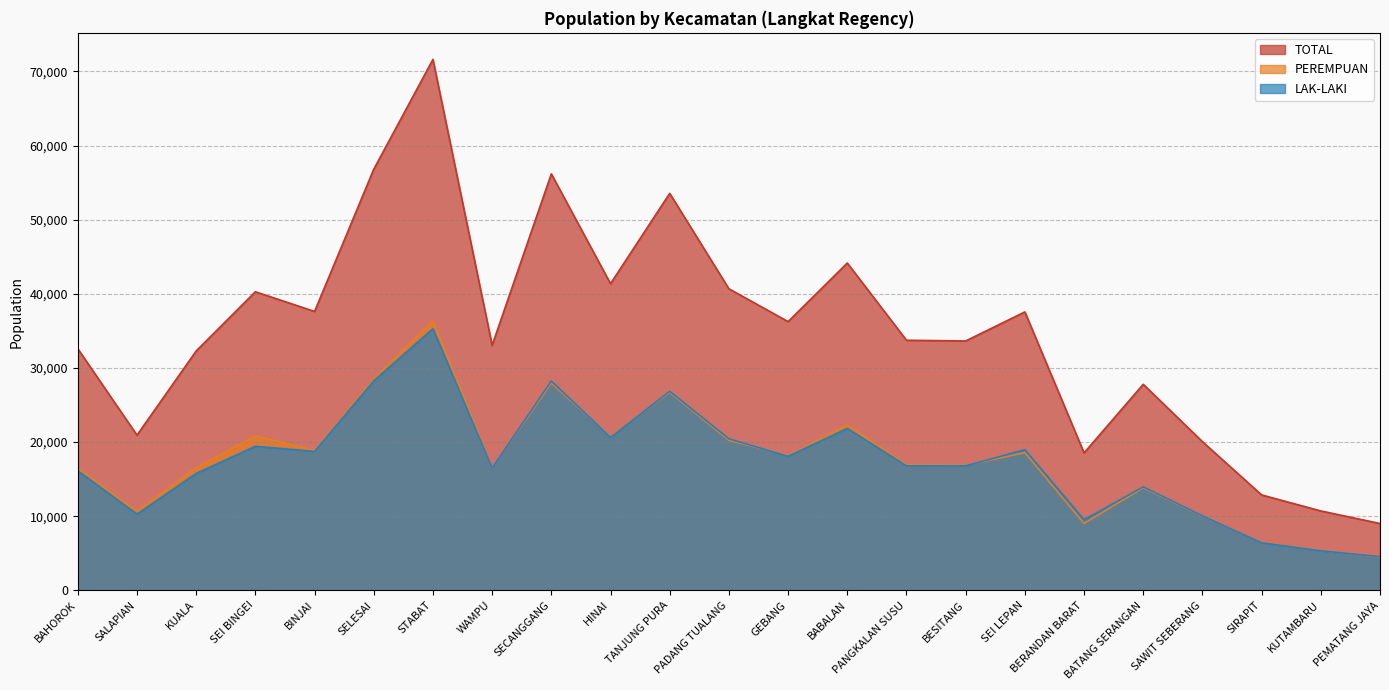

Between BABALAN and PADANG TUALANG, which is larger?

BABALAN